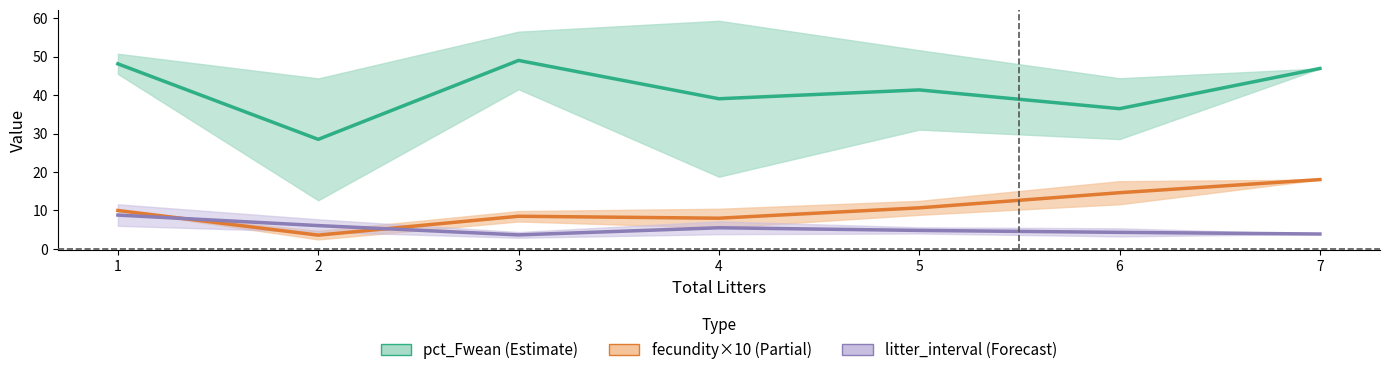

What is the highest value of the pct_Fwean mean series?

49.0